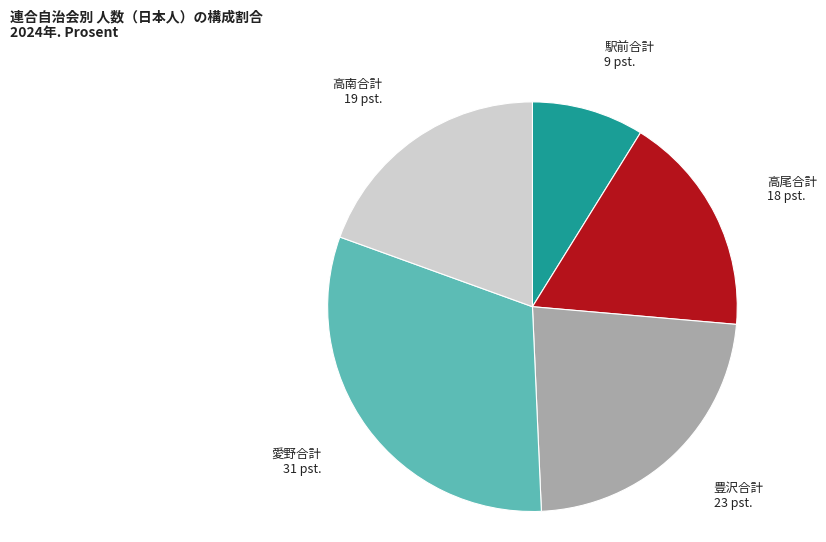

Is there a majority slice in this chart?

No